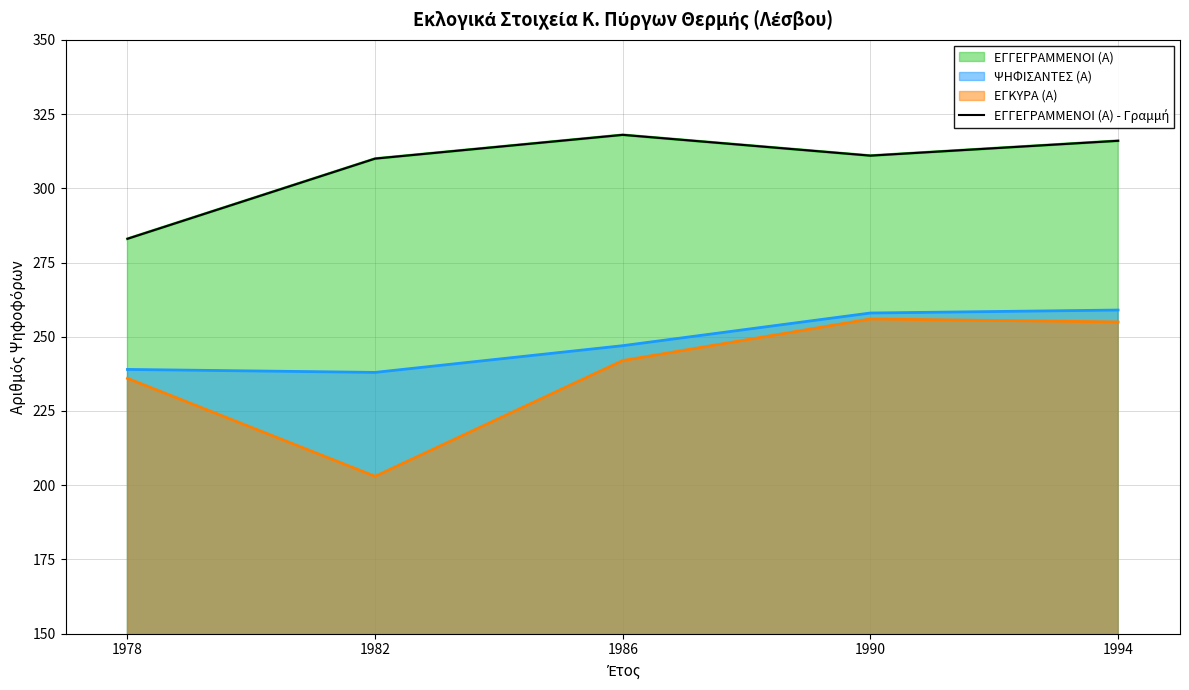

What is the smallest value displayed?

283